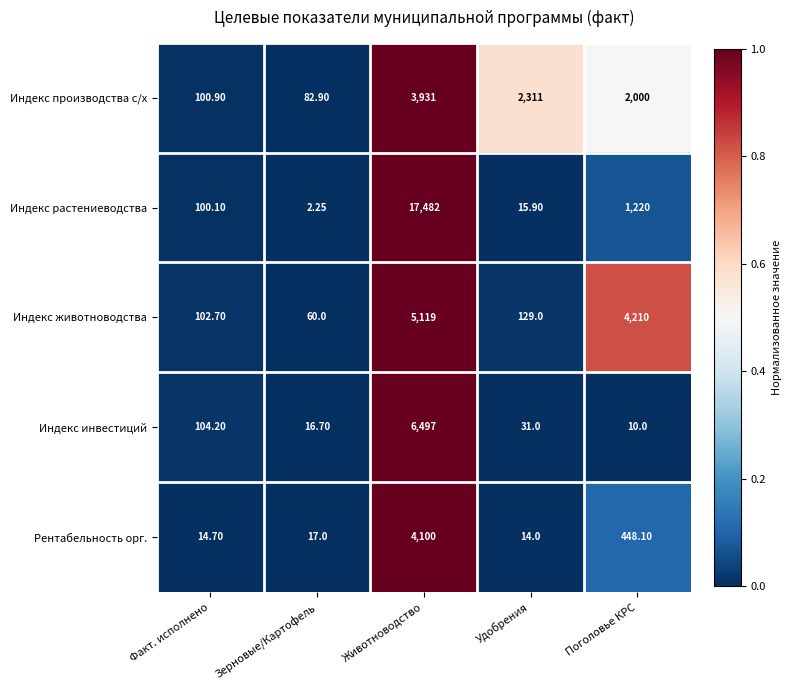

Rank the series by their maximum value, from lowest to highest.

Индекс производства с/х, Рентабельность орг., Индекс животноводства, Индекс инвестиций, Индекс растениеводства